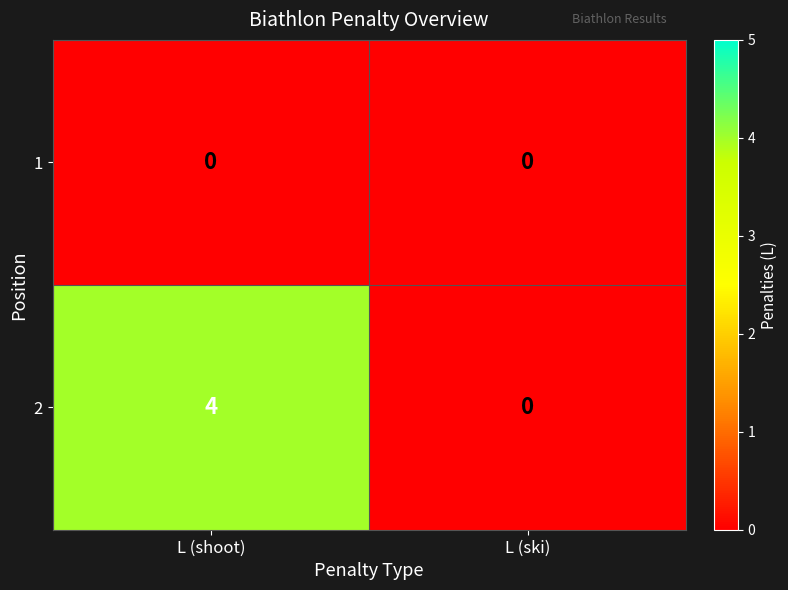

Which label corresponds to the largest value in the chart?

L (shoot)